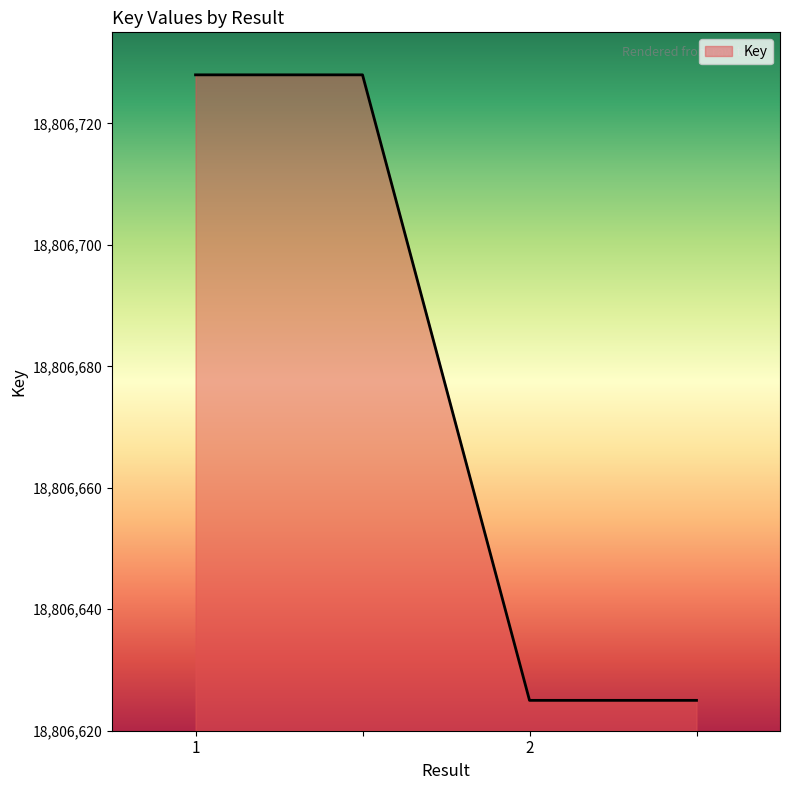

How many lines are shown in the chart?

1